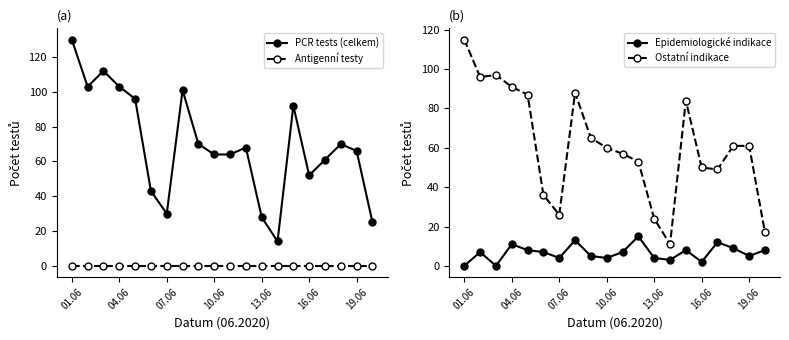

True or false: Epidemiologické indikace has more than 0 points higher than both neighbors.

True